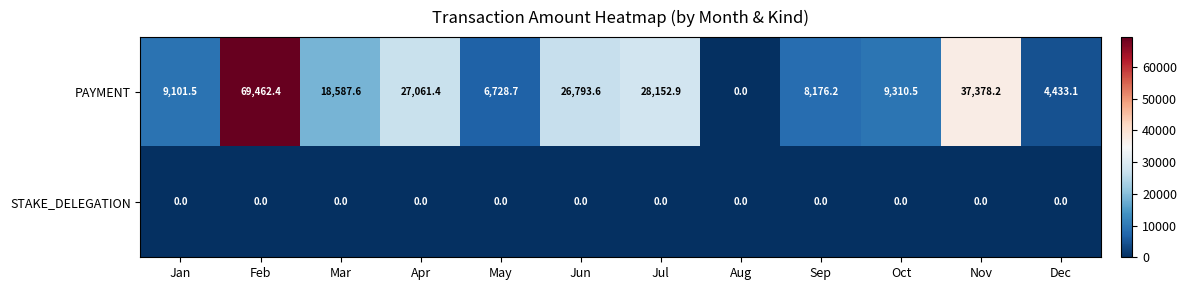

Reading left to right, what are all the values shown in this chart?

PAYMENT: Jan=9101.5	Feb=69462.4	Mar=18587.6	Apr=27061.4	May=6728.7	Jun=26793.6	Jul=28152.9	Aug=0.0	Sep=8176.2	Oct=9310.5	Nov=37378.2	Dec=4433.1
STAKE_DELEGATION: Jan=0.0	Feb=0.0	Mar=0.0	Apr=0.0	May=0.0	Jun=0.0	Jul=0.0	Aug=0.0	Sep=0.0	Oct=0.0	Nov=0.0	Dec=0.0